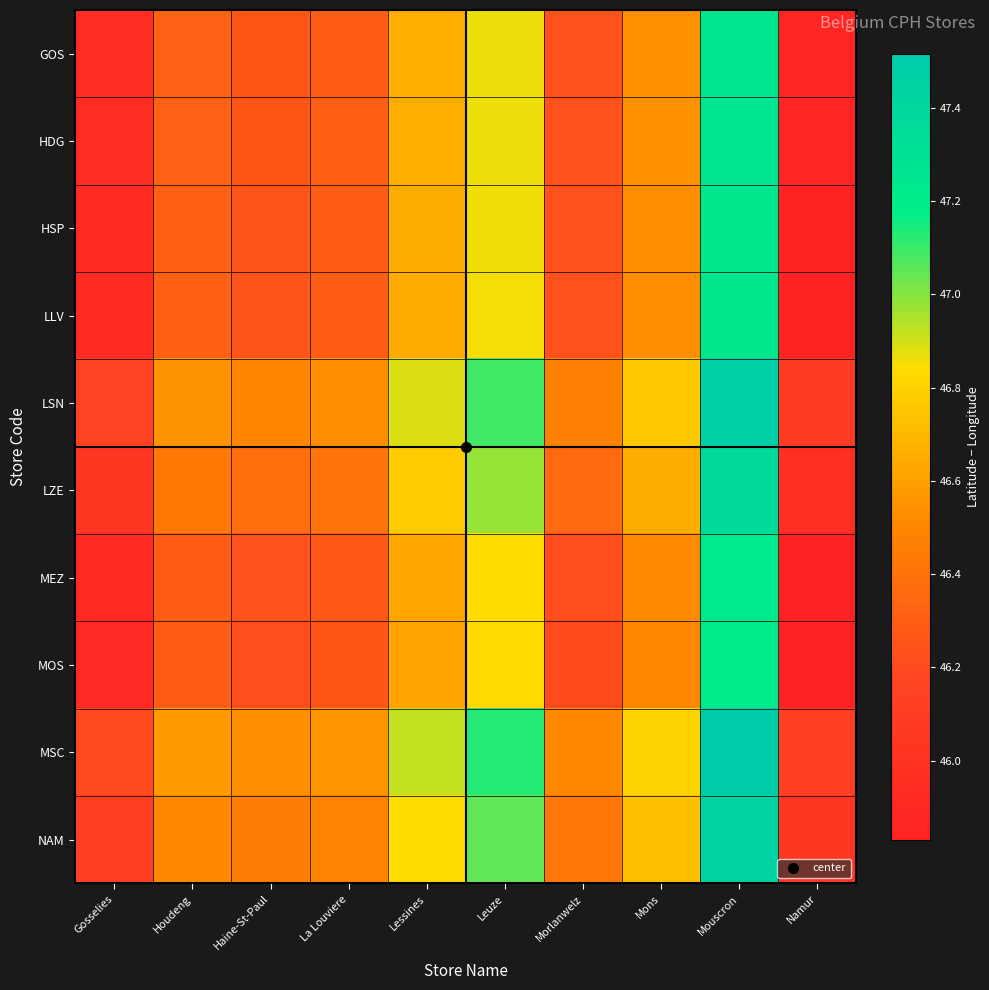

How many distinct data groups are displayed?

10